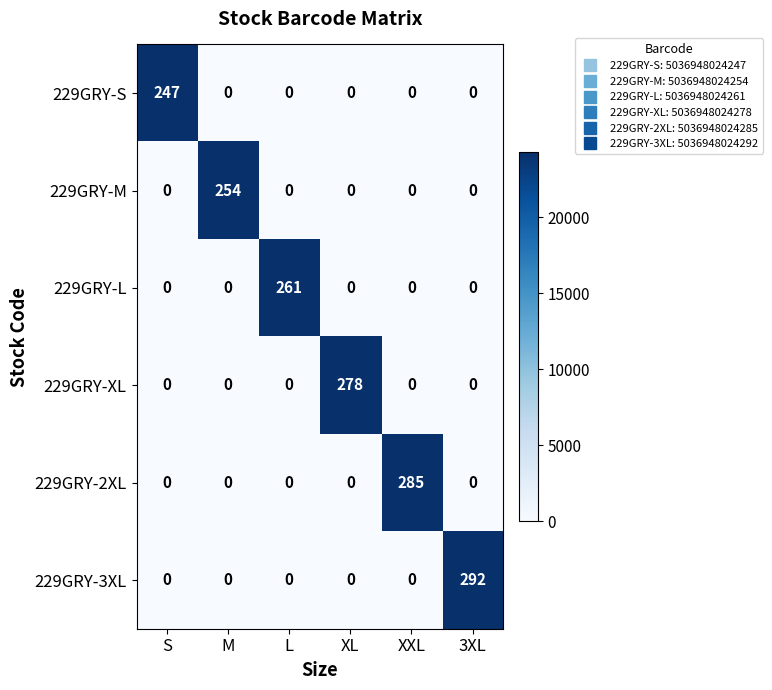

What is the difference between the highest and lowest values at 3XL?

292